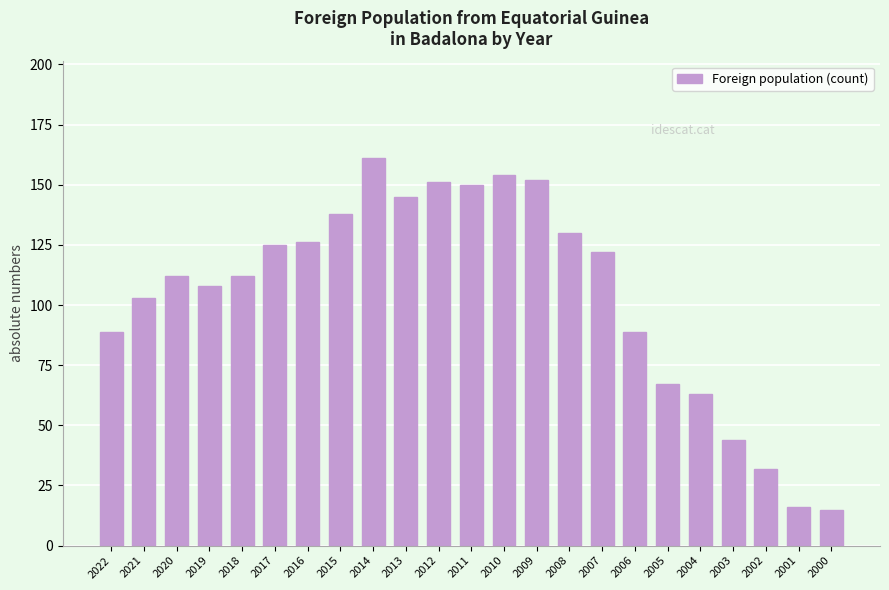

Does the chart contain any negative values?

No